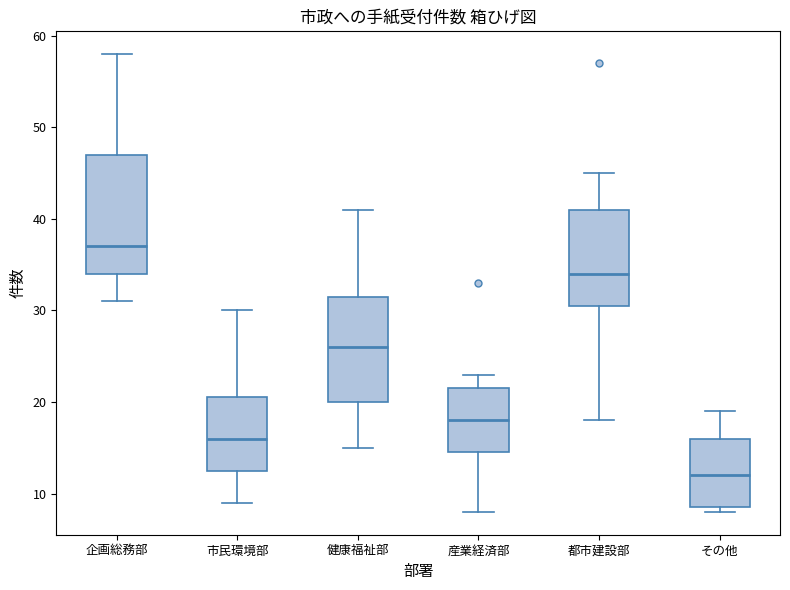

Which box's median line is the lowest?

その他